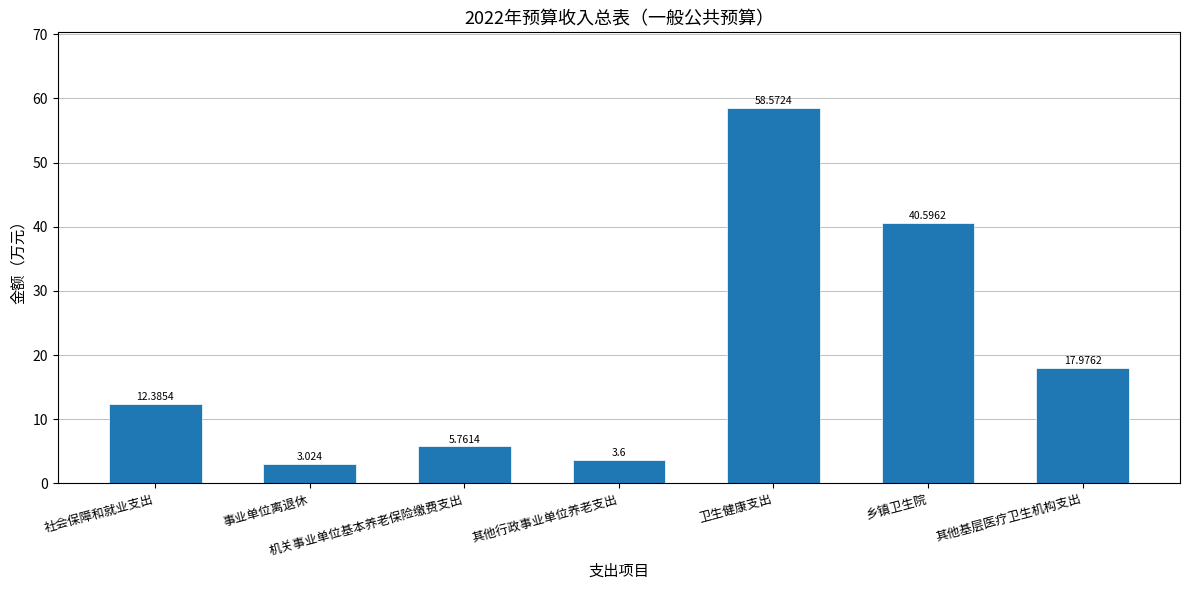

What is the sum of all values?

141.9